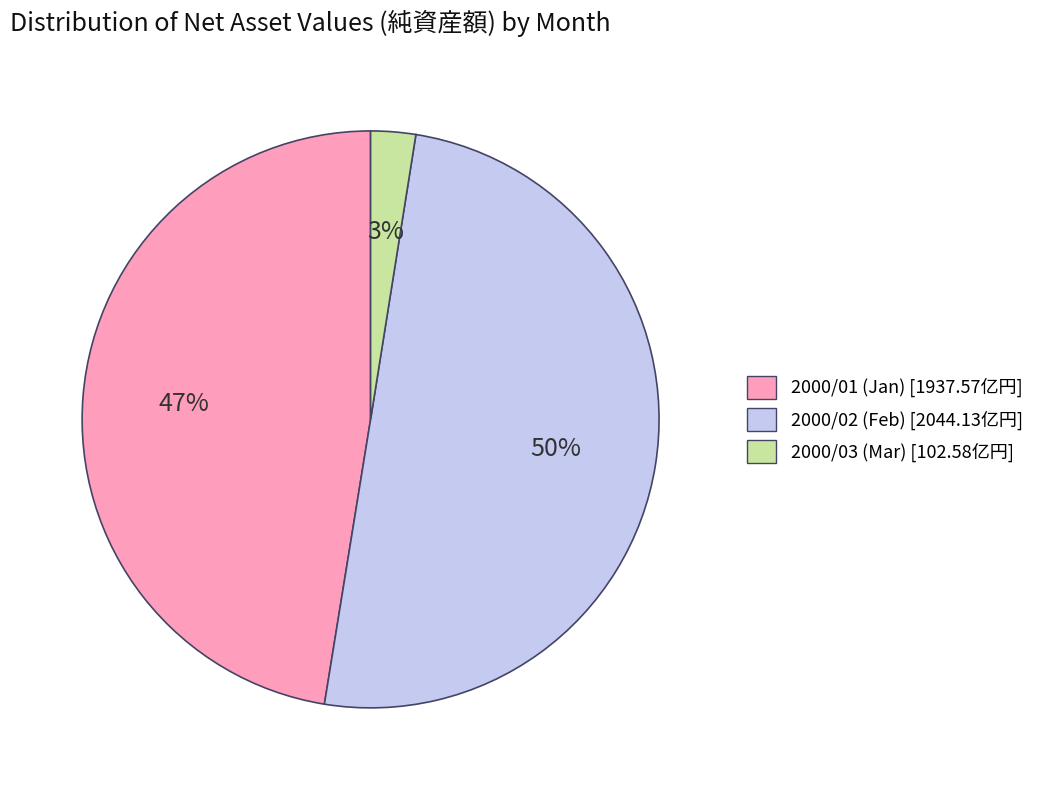

To the nearest percent, what is the average slice percentage?

33%